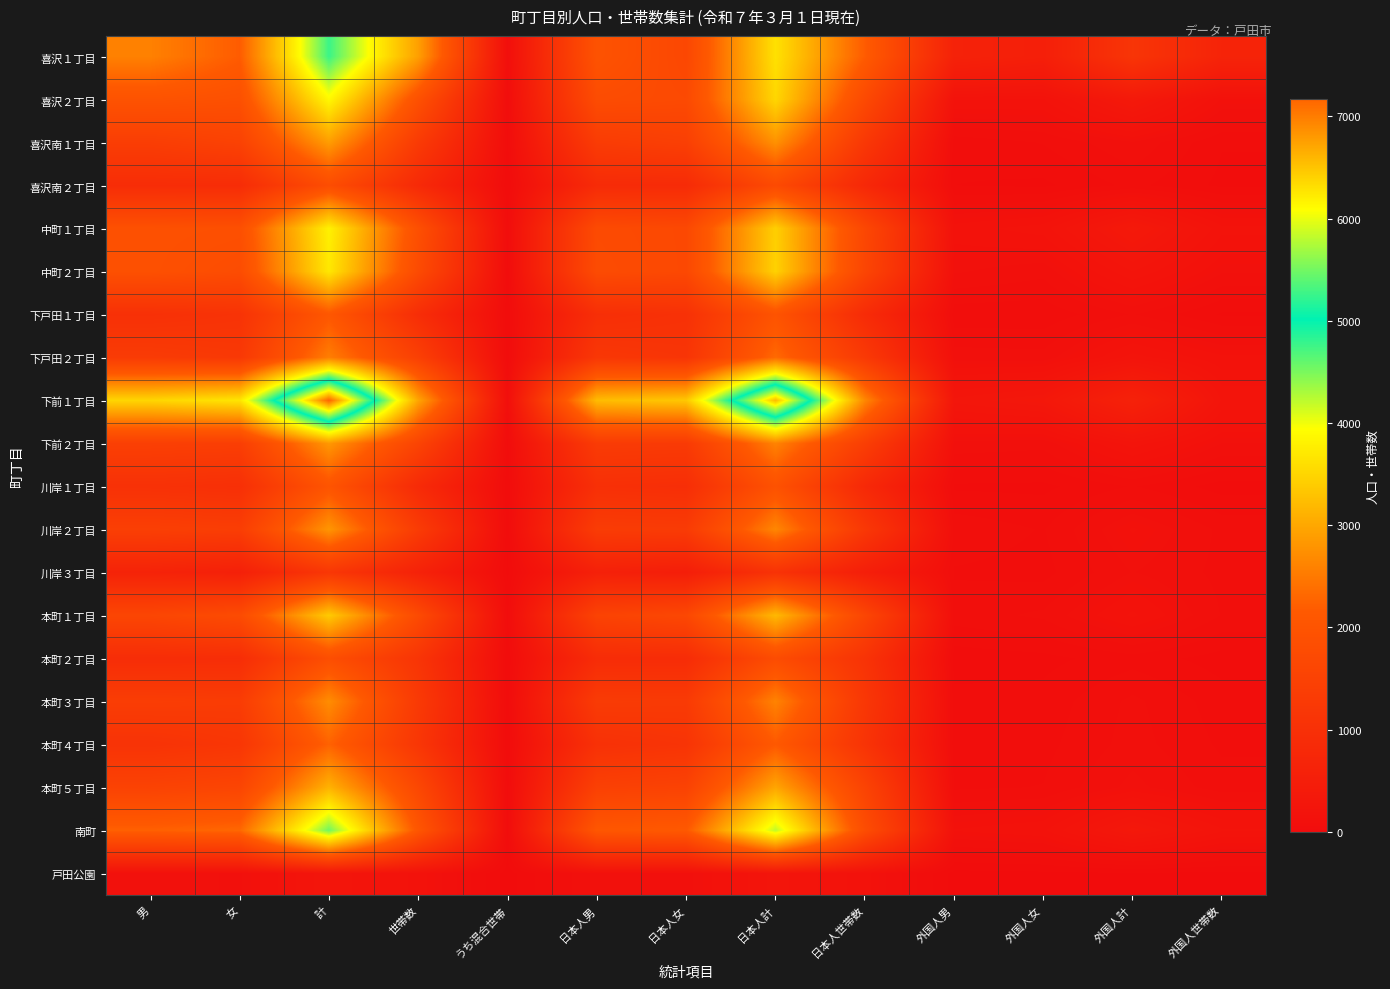

What is the total value across all series at 男?

29876